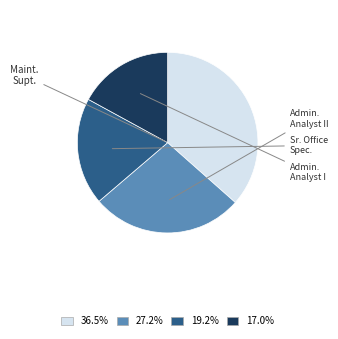

Does any single category account for the majority?

No